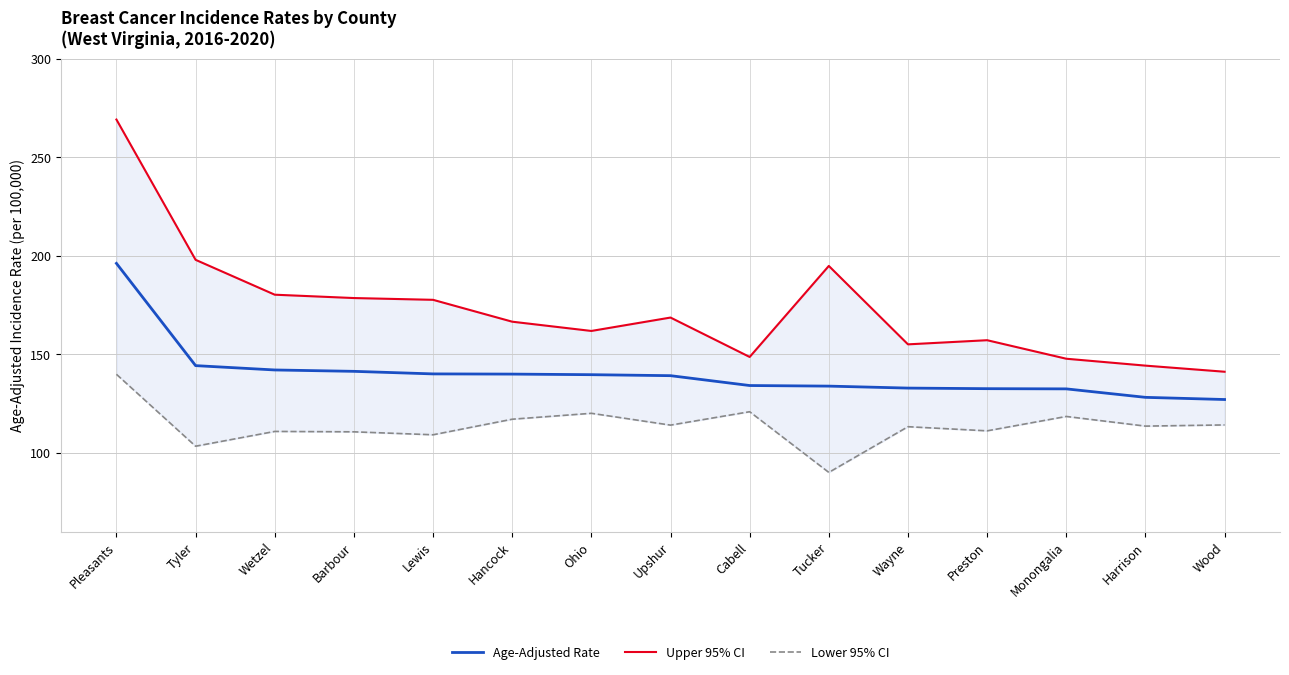

At which category does the chart reach its peak across all series?

Pleasants